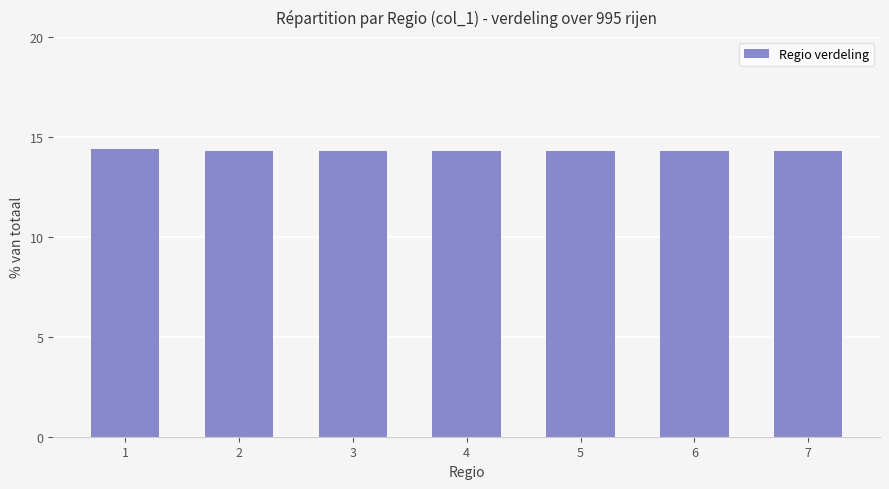

Approximately how many times larger is the value at 6 compared to 5?

1.0